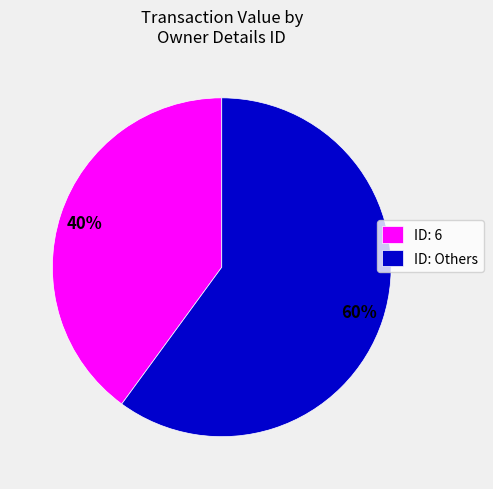

Does ID: Others represent more than half of the total?

Yes